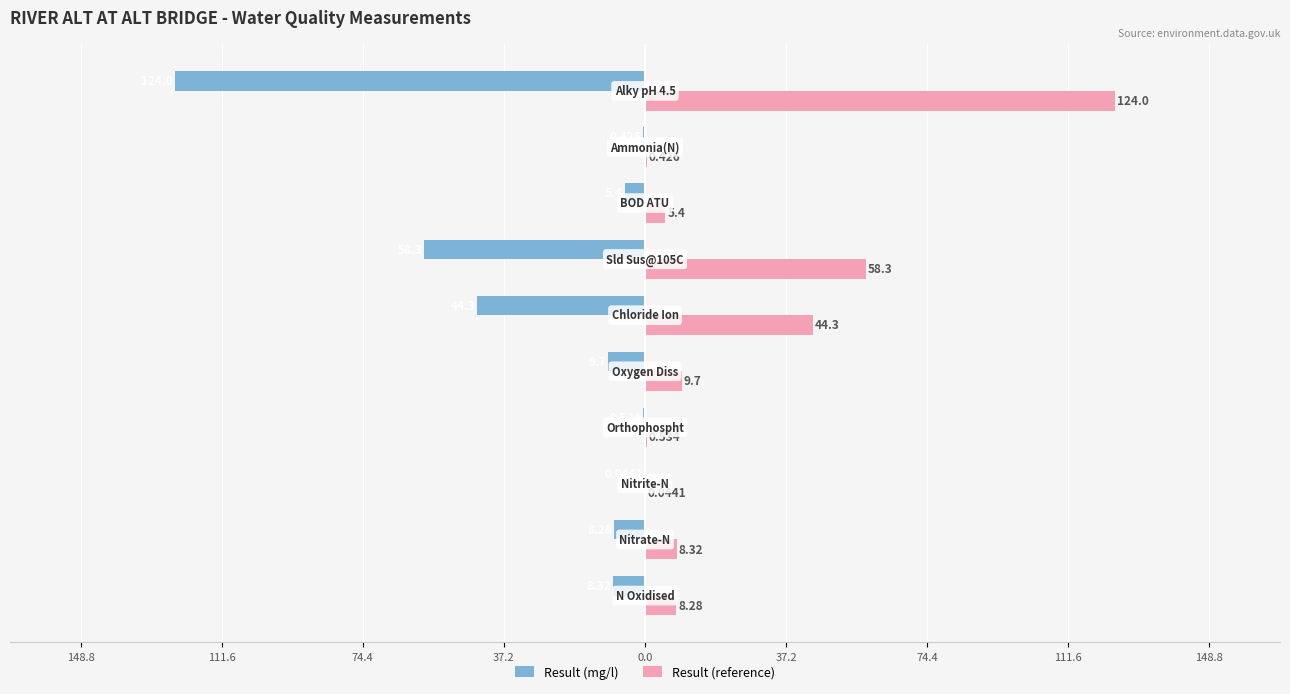

What are all the series names shown in the legend?

Result (mg/l), Result (reference)